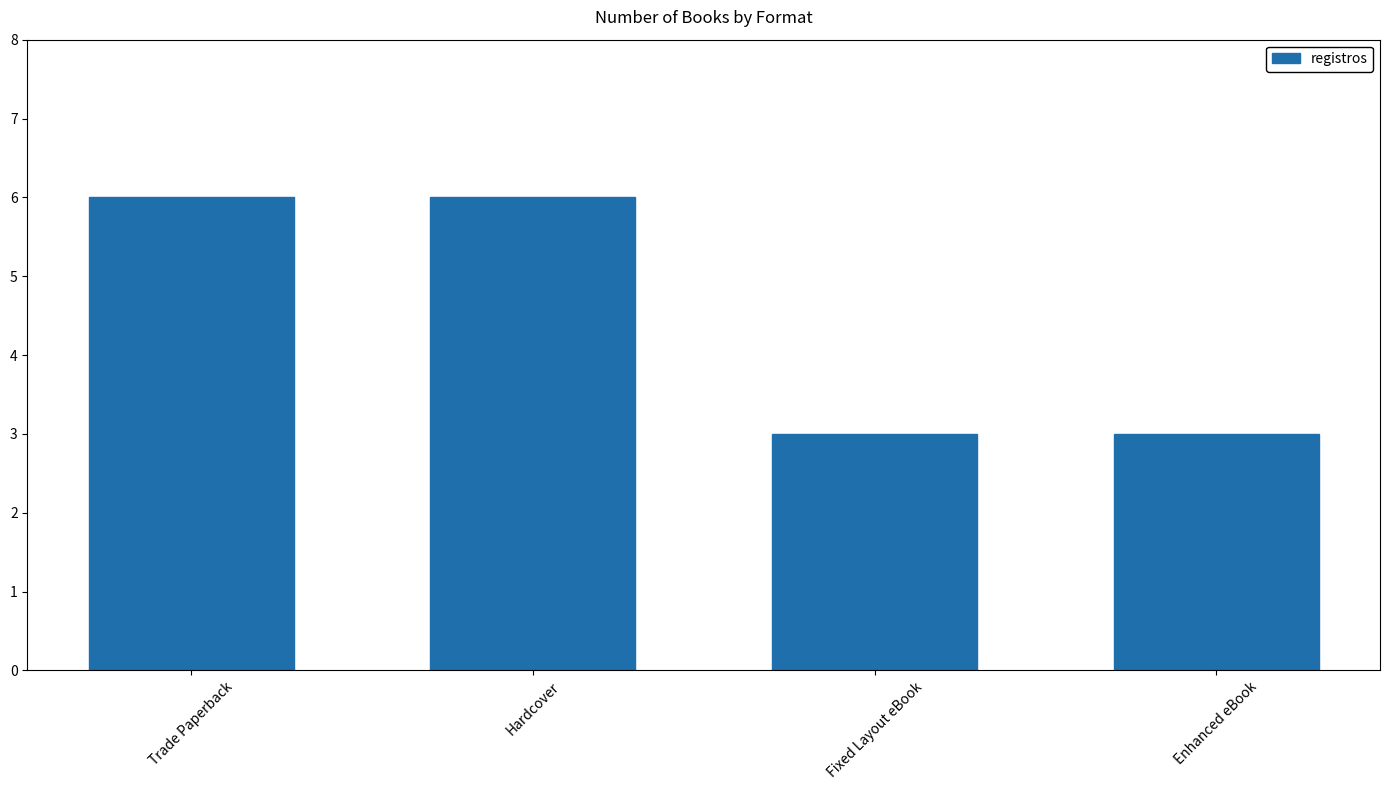

True or false: the data shows 4 at Enhanced eBook.

False